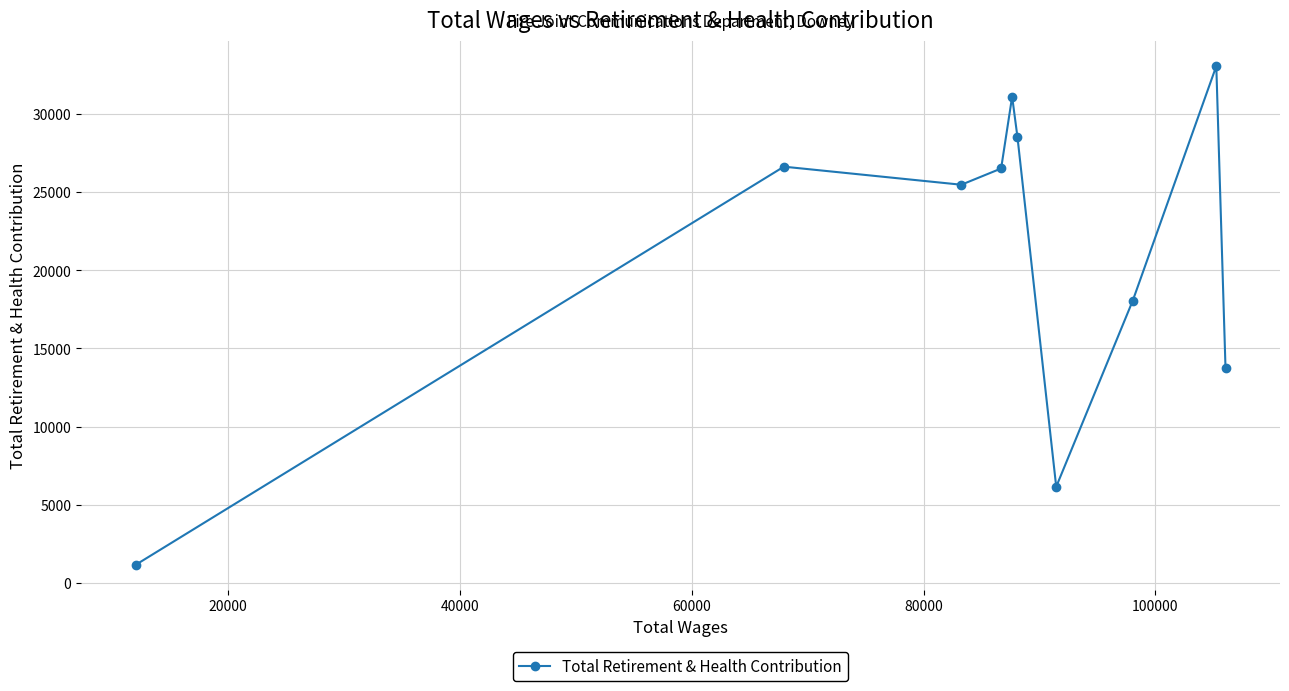

What is the maximum value shown in the chart?

33066